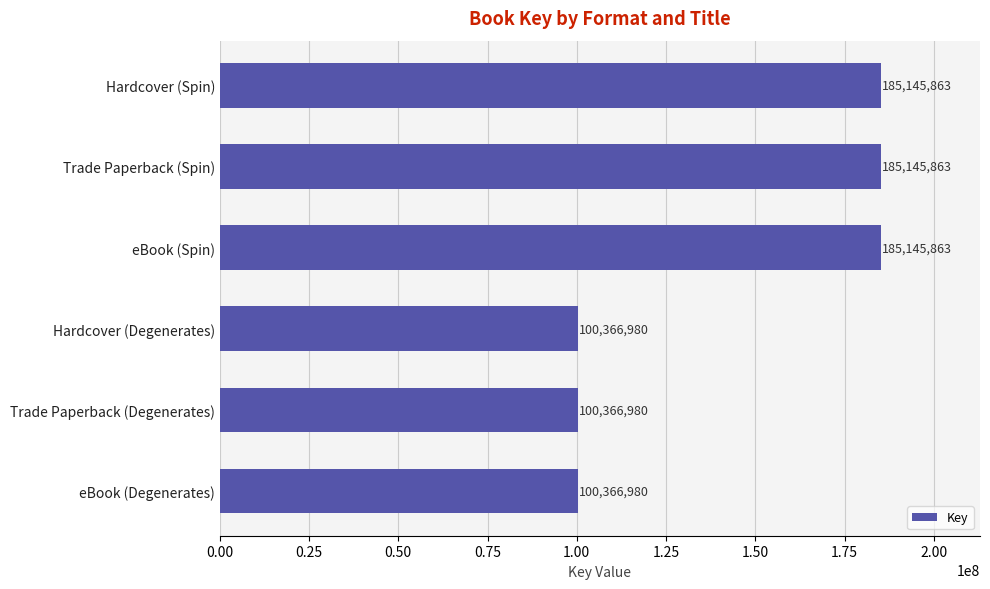

Count the number of data series in this chart.

1